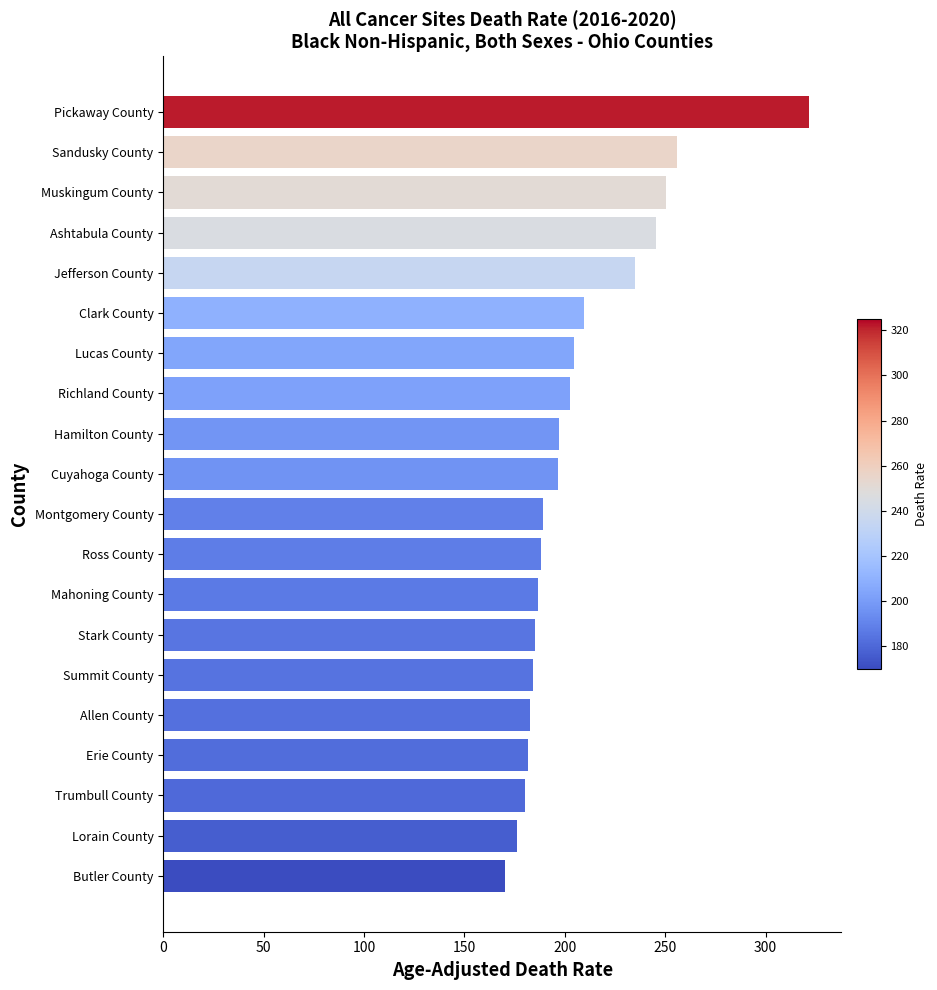

Approximately how many times larger is the value at Muskingum County compared to Pickaway County?

0.8